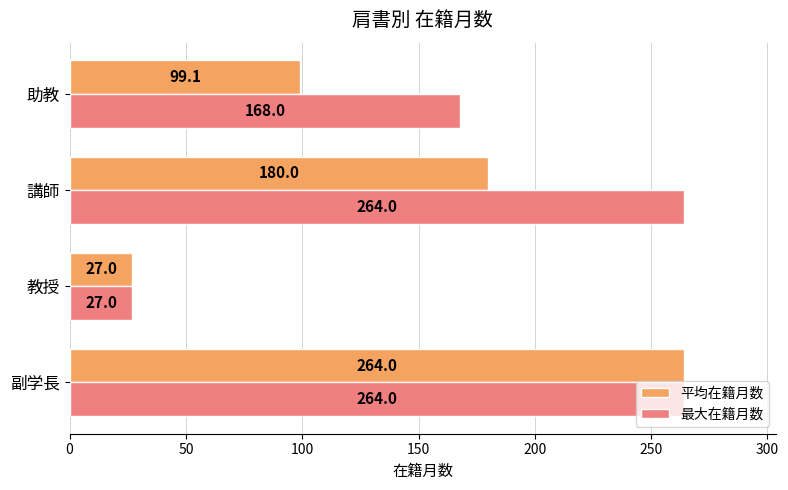

Between 教授 and 助教, which series saw the biggest shift?

最大在籍月数